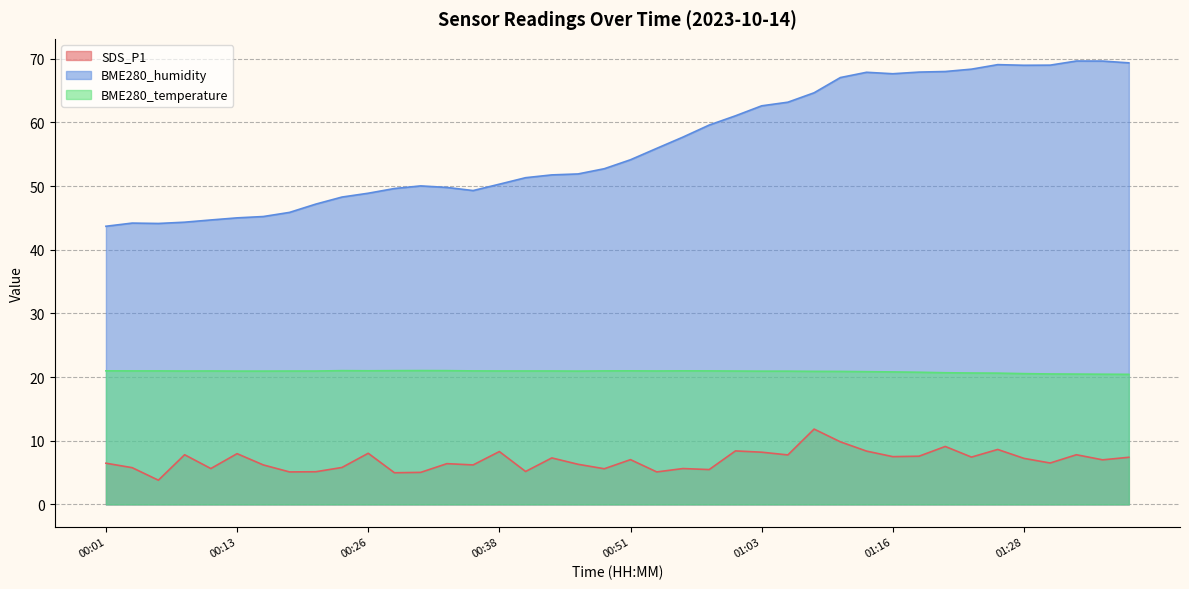

True or false: BME280_humidity and BME280_temperature intersect in this chart.

False